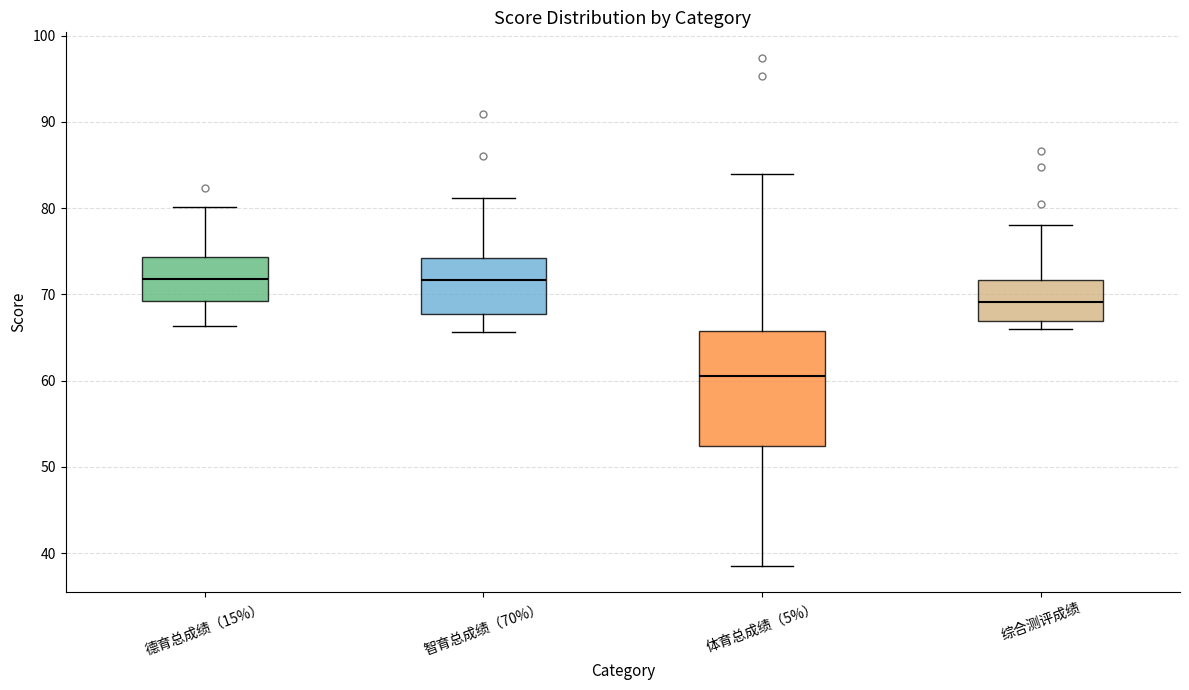

Where is the upper edge of the box for 智育总成绩（70%） on the y-axis? The values are not printed on the chart, so give them approximately, as read against the axis.

74